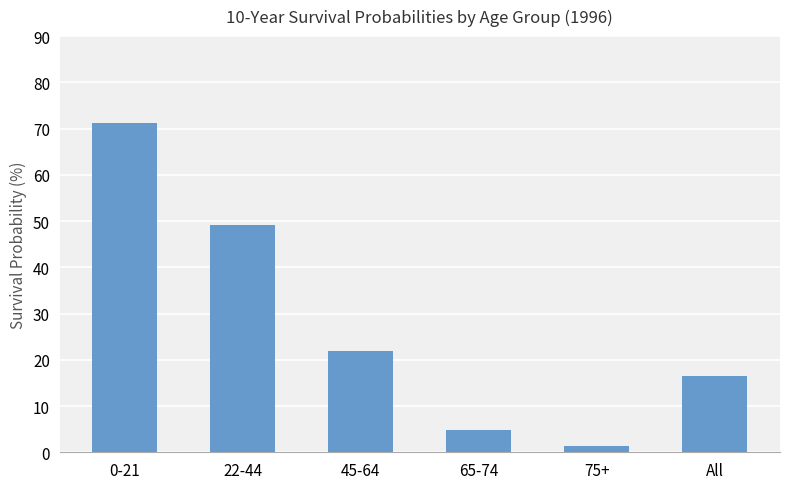

What is the label of the 2nd bar from the left?

22-44